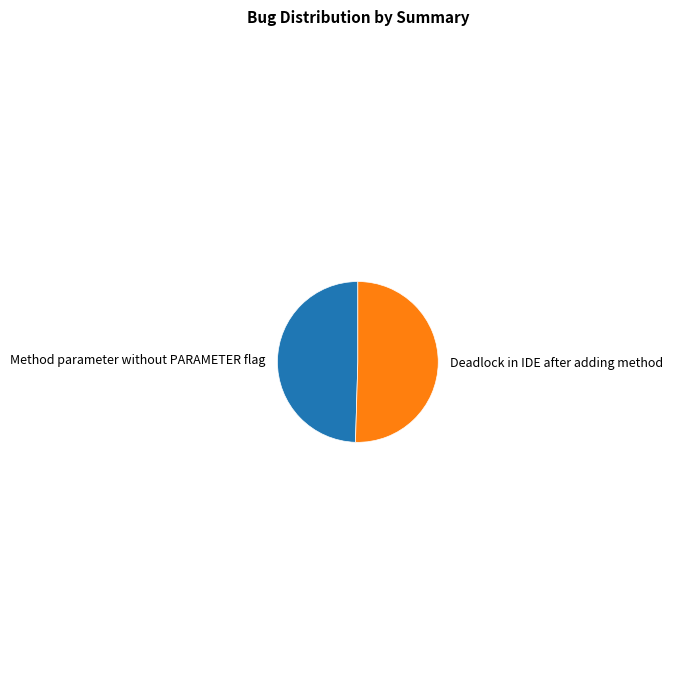

How many slices are in this pie chart?

2